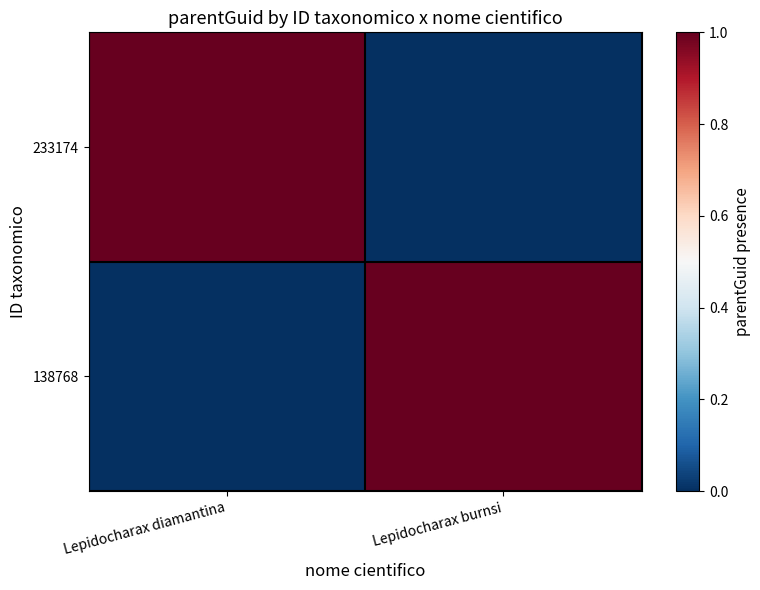

Reading left to right, transcribe all the data shown in this chart.

233174: Lepidocharax diamantina=1	Lepidocharax burnsi=0
138768: Lepidocharax diamantina=0	Lepidocharax burnsi=1